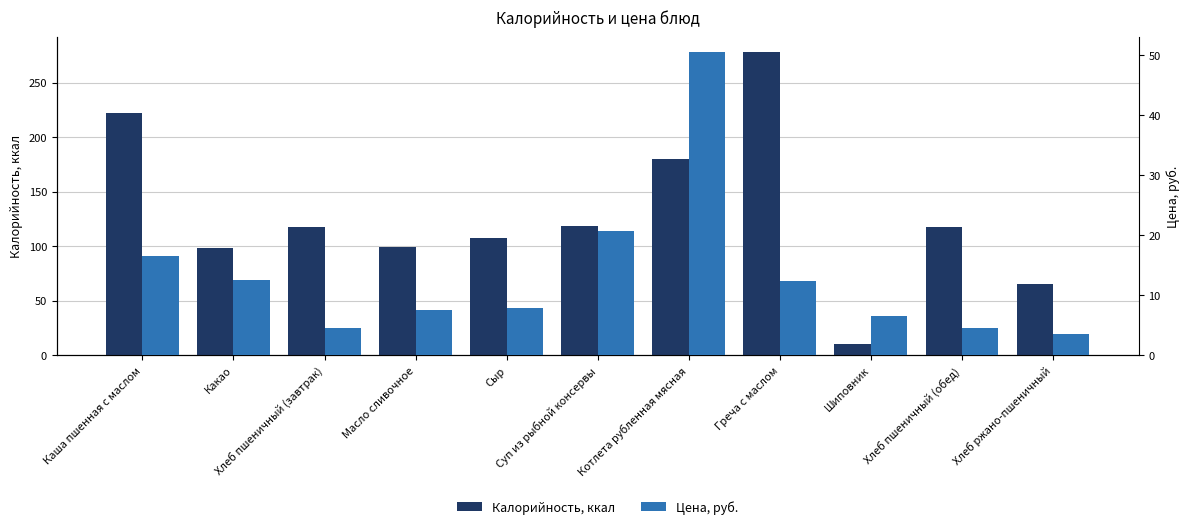

Which category has the lowest value in the Калорийность, ккал series?

Шиповник